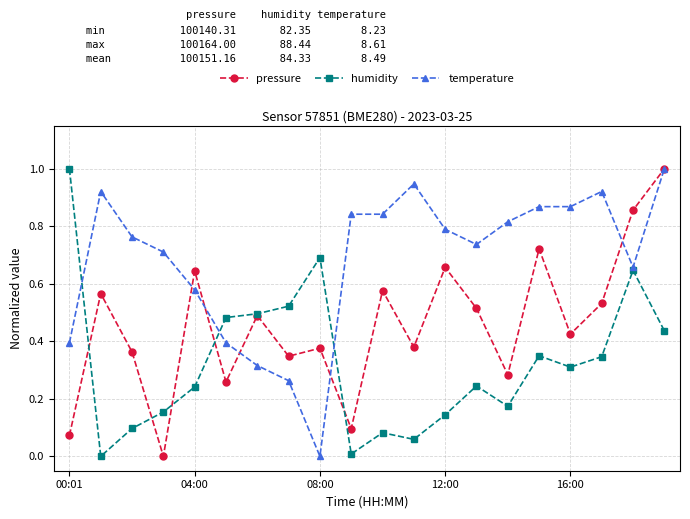

Does the chart display data point markers on the line(s)?

Yes